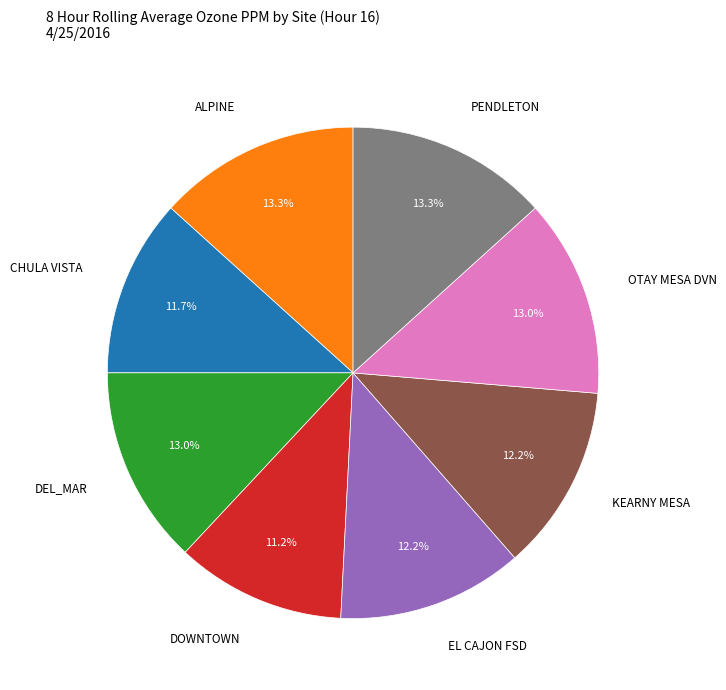

Is there any slice that represents more than half of the pie?

No